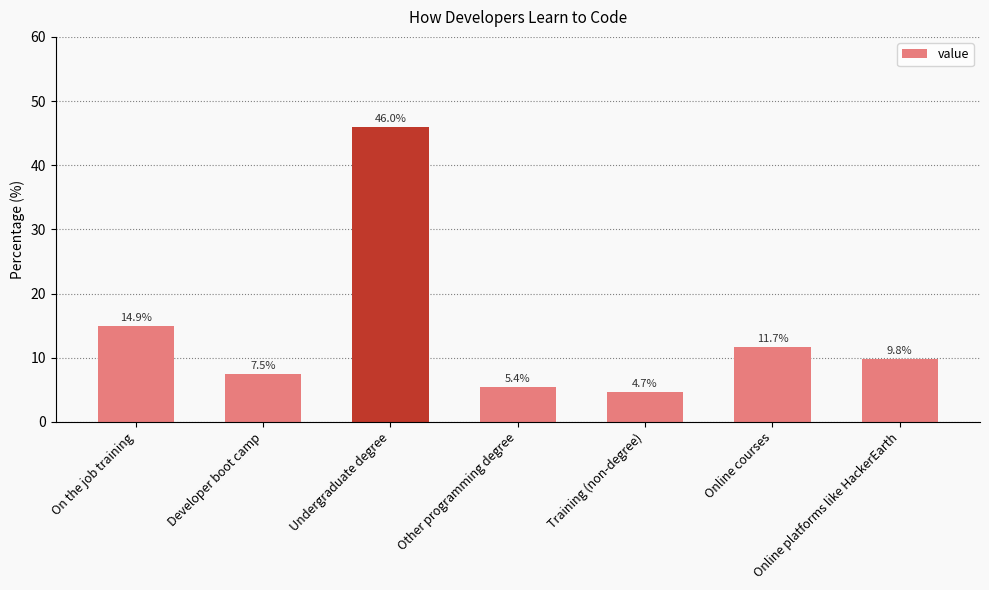

What is the maximum value shown in the chart?

46.0